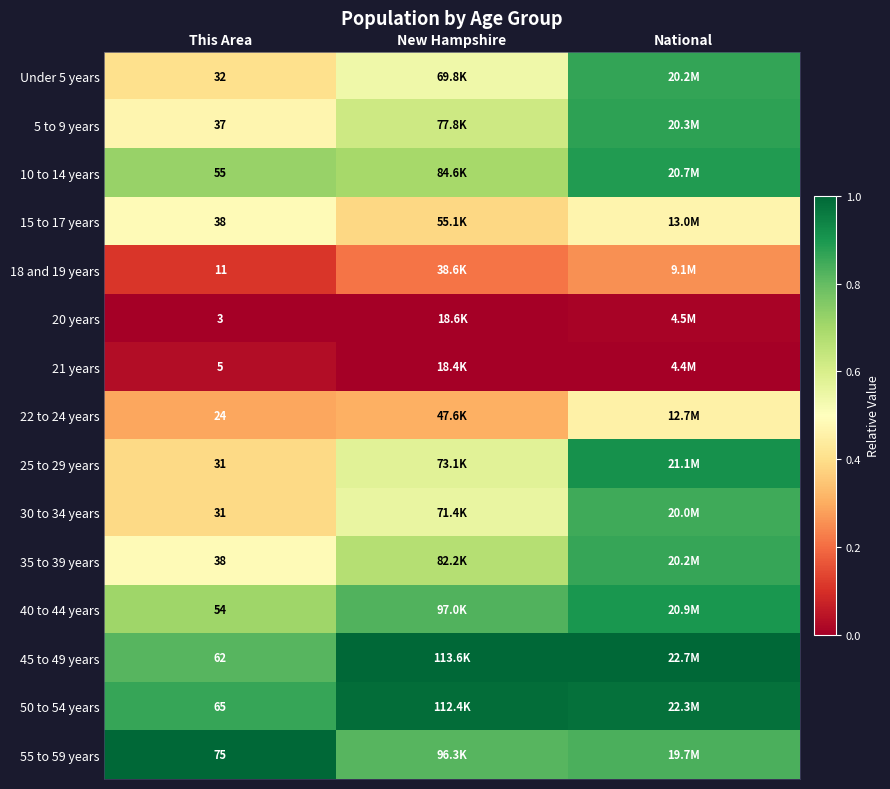

Which series has the largest total across all categories?

50 to 54 years